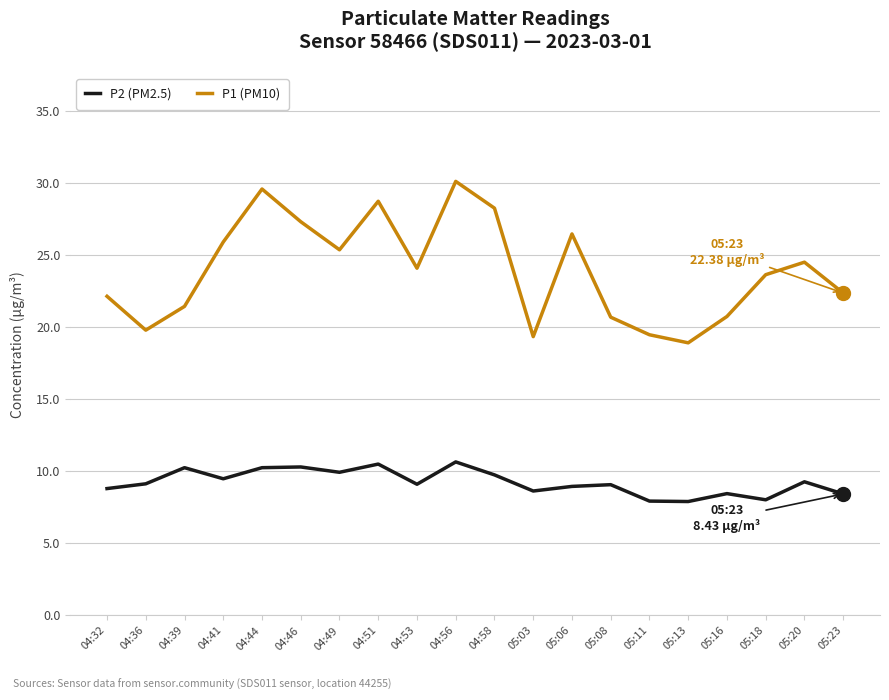

In P1 (PM10), how many points are lower than both neighbors (excluding endpoints)?

5